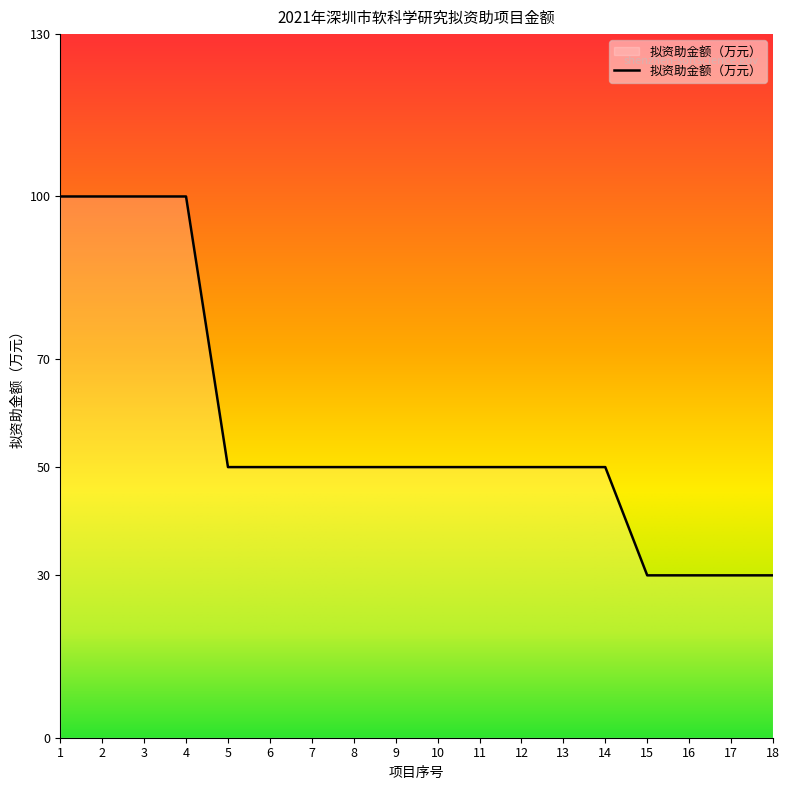

What is the change in value from 5 to 15?

-20